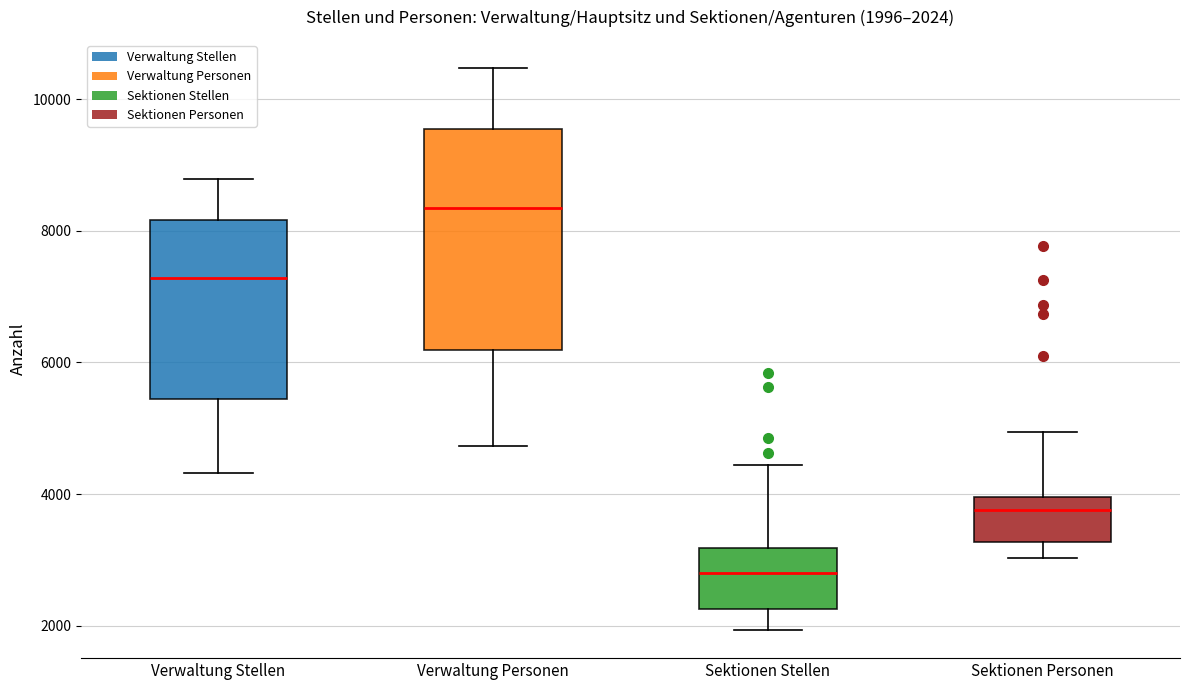

Comparing the boxes themselves (not the whiskers), which one is the tallest?

Verwaltung Personen